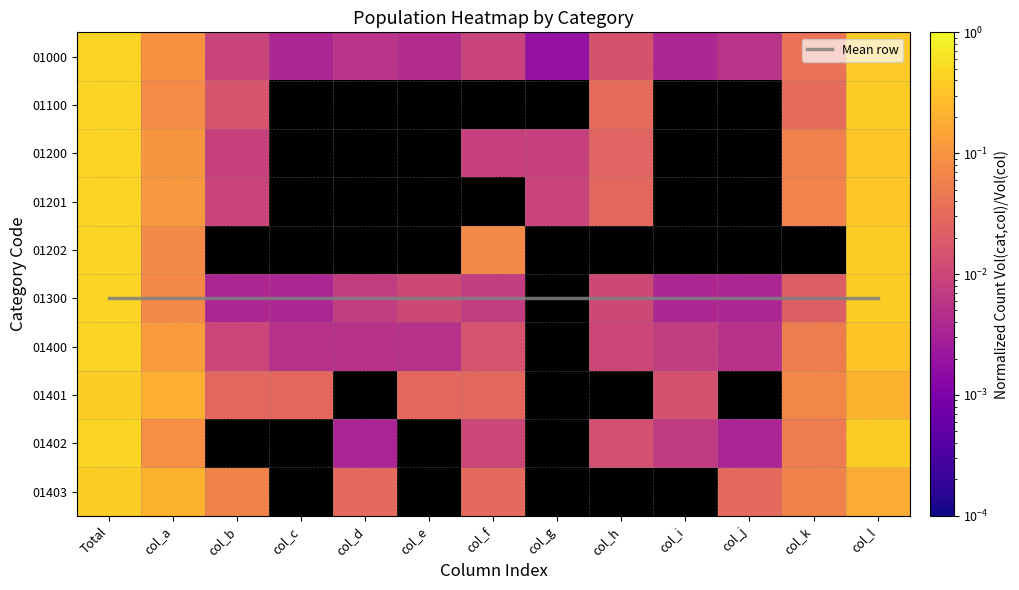

At which category is the sum across all series the highest?

Total